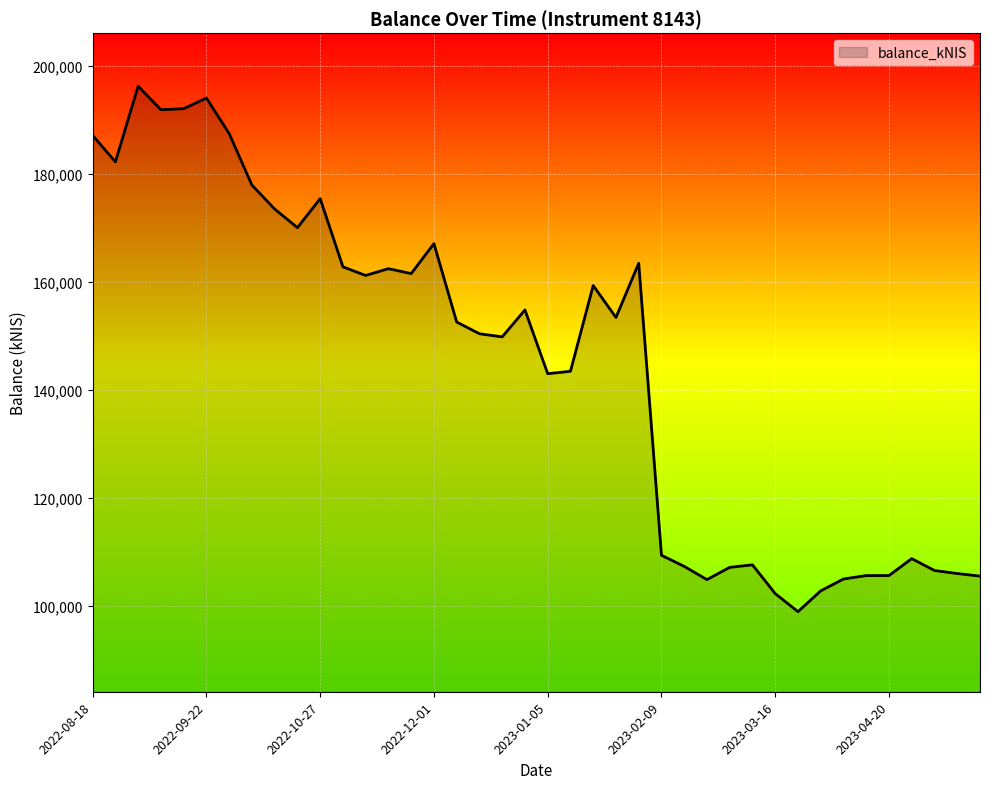

What is the maximum value shown in the chart?

196300.8